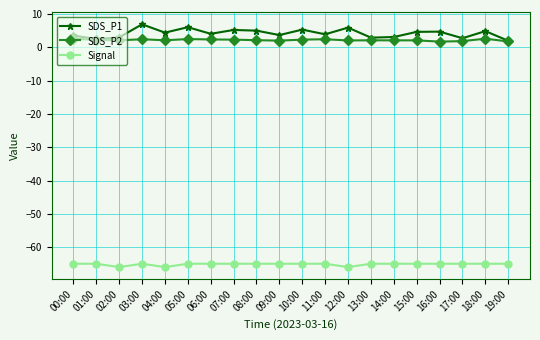

What is the minimum value shown in the chart?

-66.0